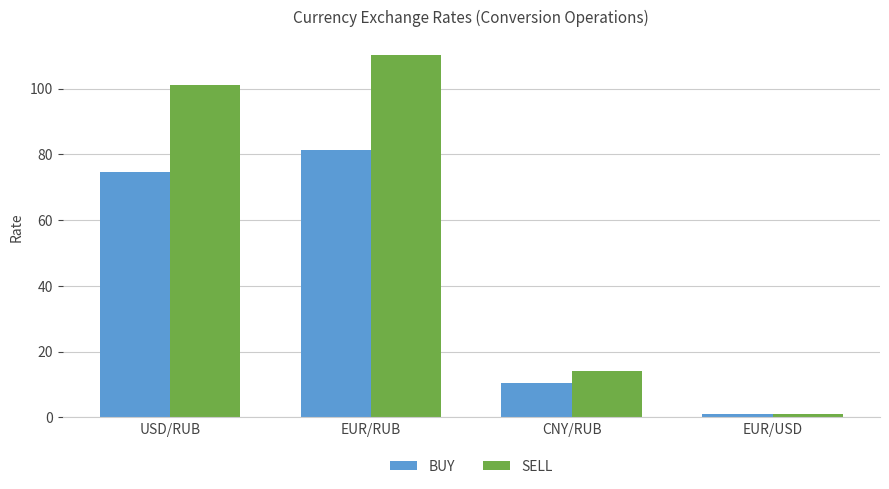

What is the greatest value displayed?

110.3